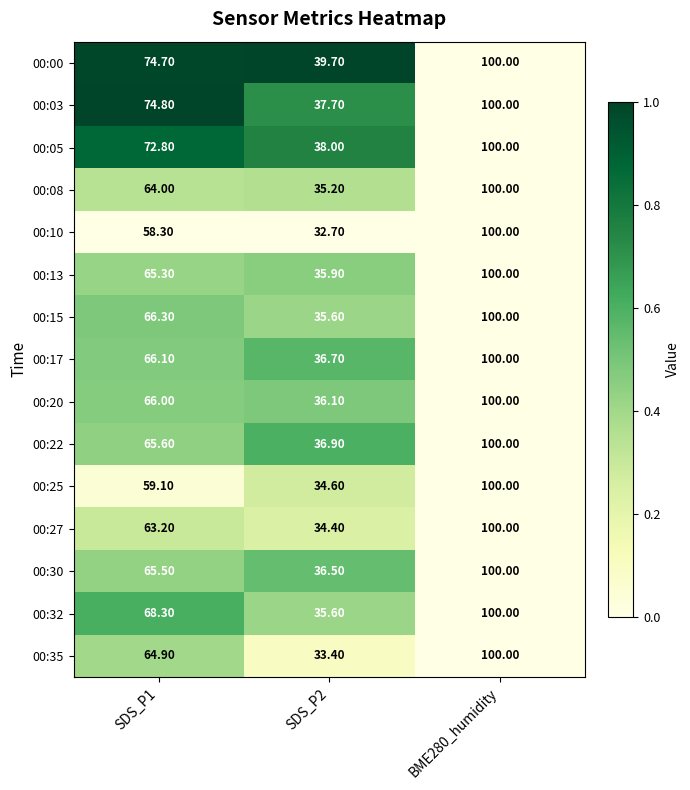

Rank the series at SDS_P1 from highest to lowest value.

00:03, 00:00, 00:05, 00:32, 00:15, 00:17, 00:20, 00:22, 00:30, 00:13, 00:35, 00:08, 00:27, 00:25, 00:10